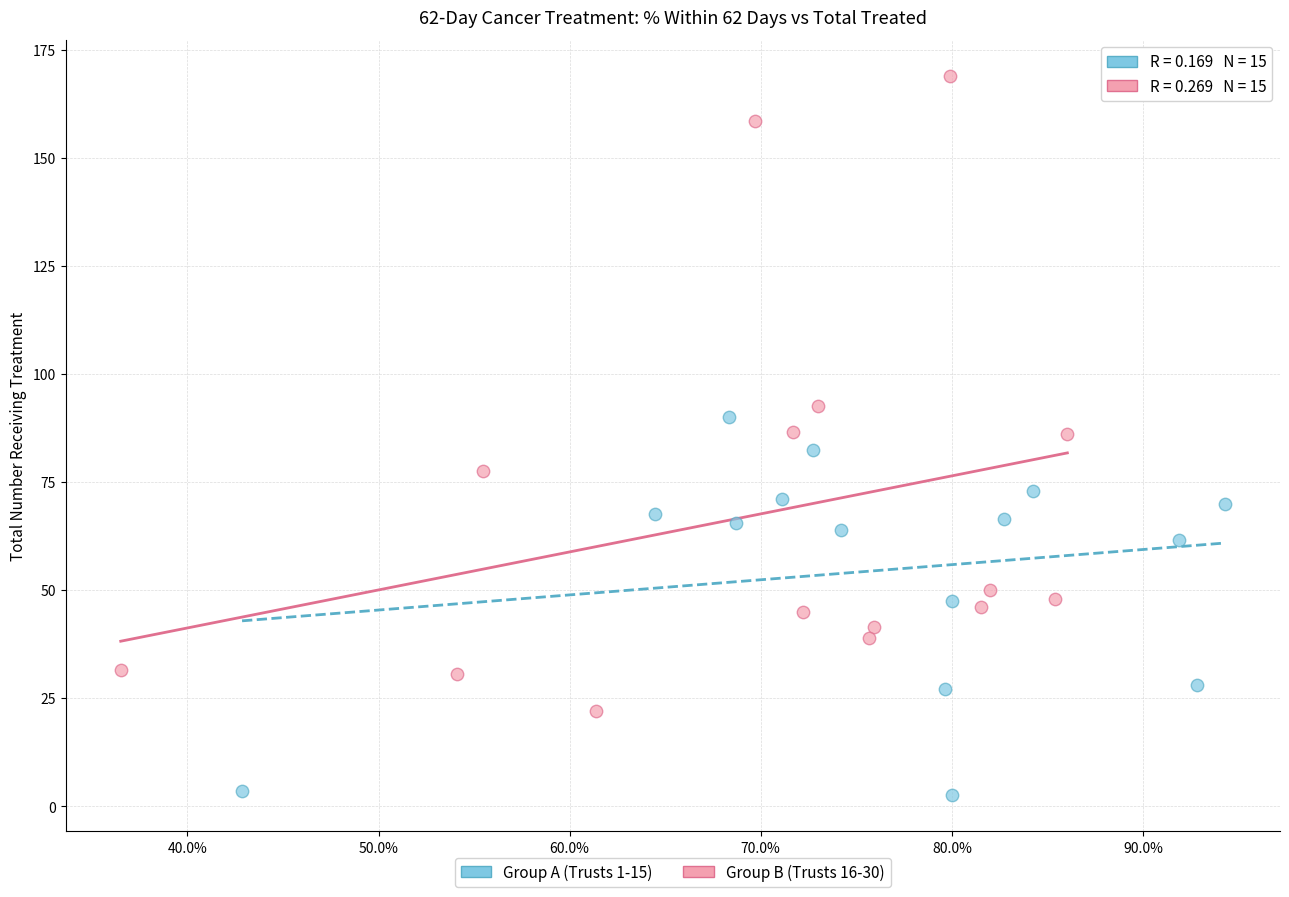

Which series reaches the maximum Y coordinate?

Group B (Trusts 16-30)